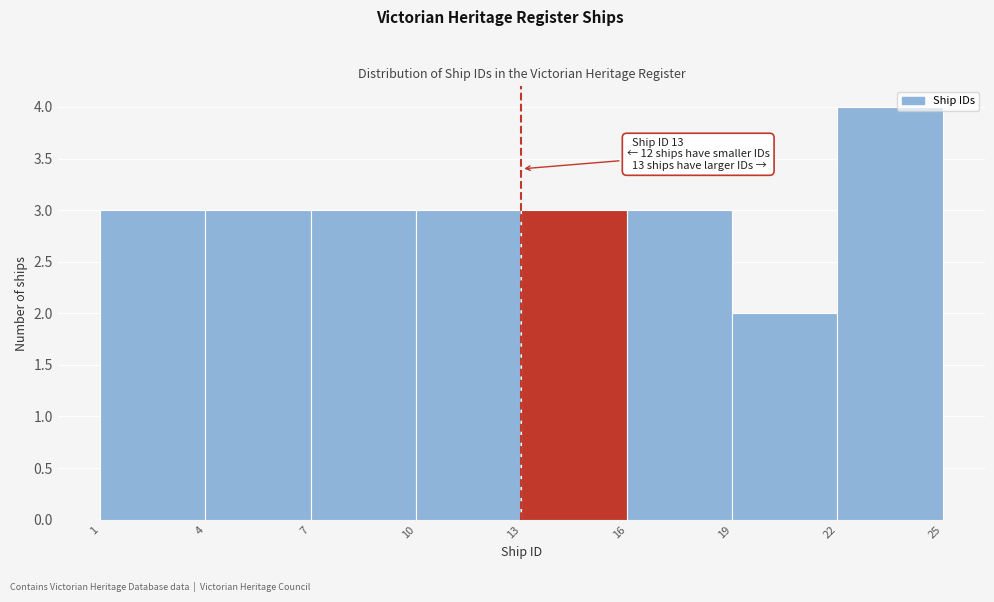

Over which range of the x-axis is the bar tallest?

22 to 25